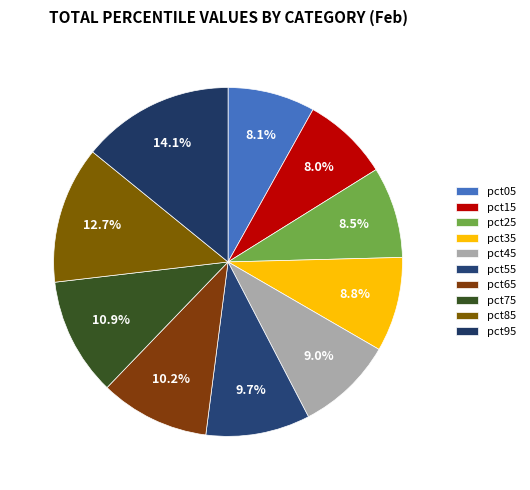

How many segments does this pie chart have?

10